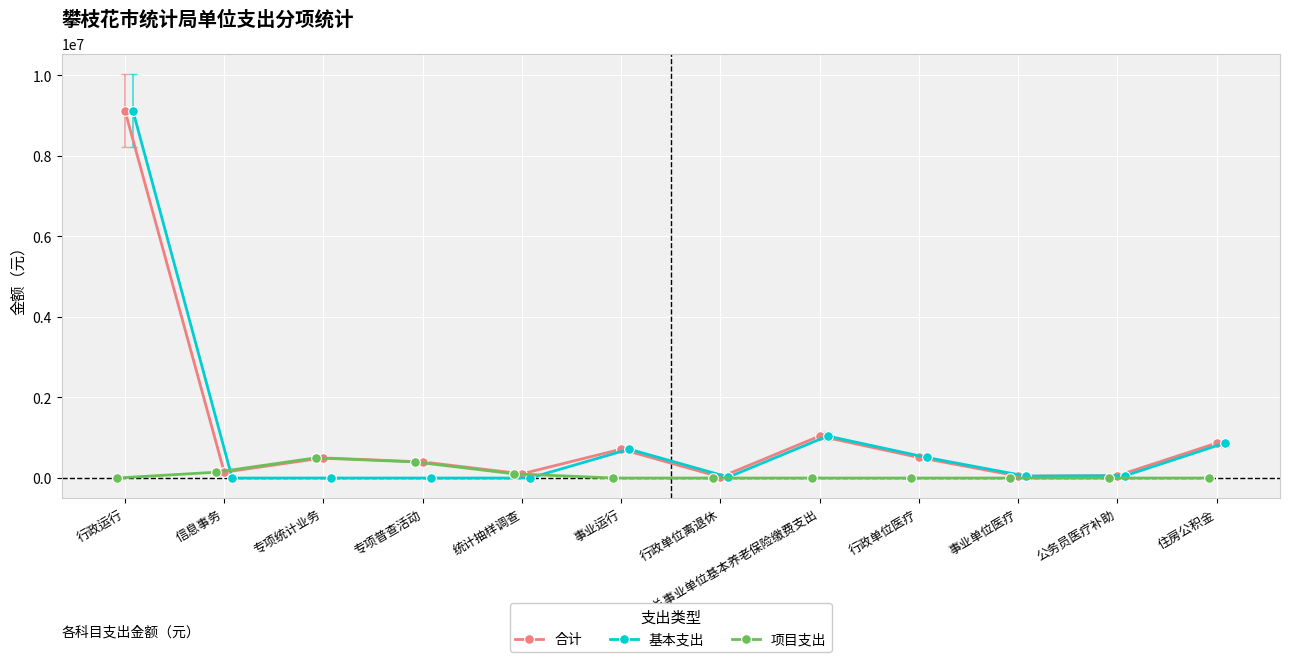

How many data points in 合计 are less than 500000?

6